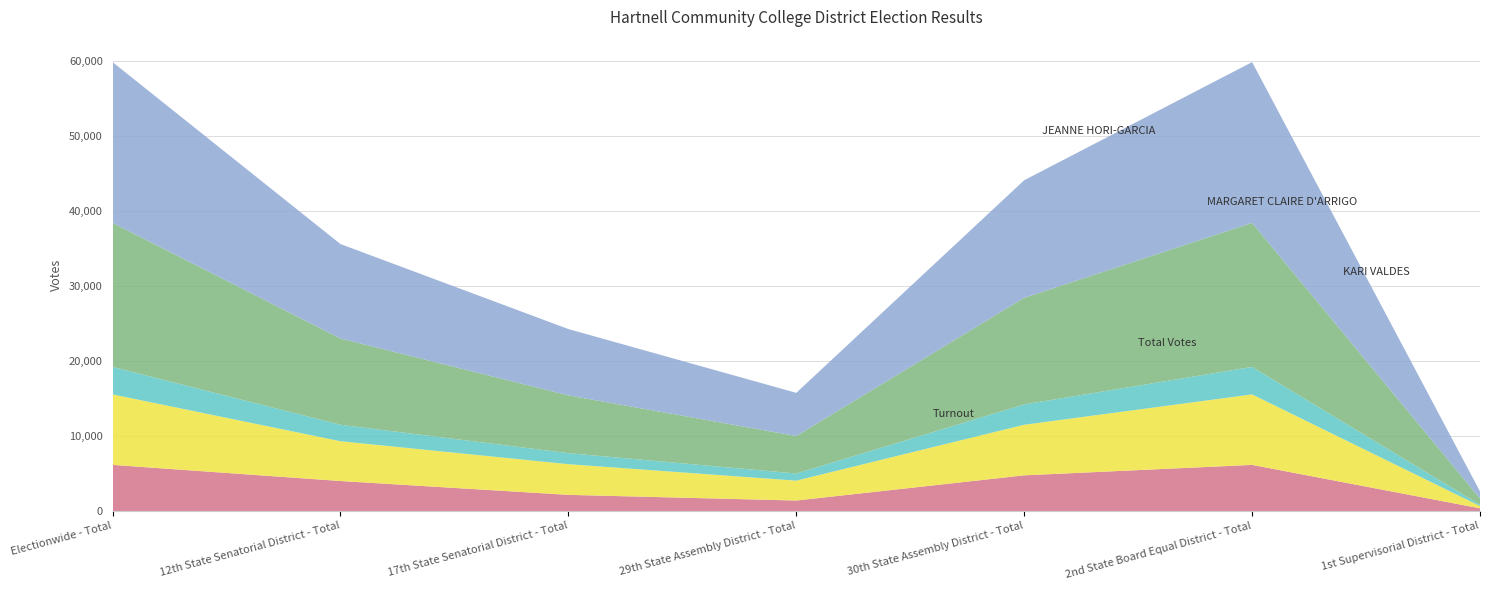

Reading left to right, transcribe all the data shown in this chart.

JEANNE HORI-GARCIA: 6153	3999	2154	1396	4757	6153	356
MARGARET CLAIRE D'ARRIGO: 9402	5311	4091	2652	6750	9402	308
KARI VALDES: 3668	2199	1469	953	2715	3668	172
Total Votes: 19223	11509	7714	5001	14222	19223	836
Turnout: 21451	12602	8849	5762	15689	21451	937